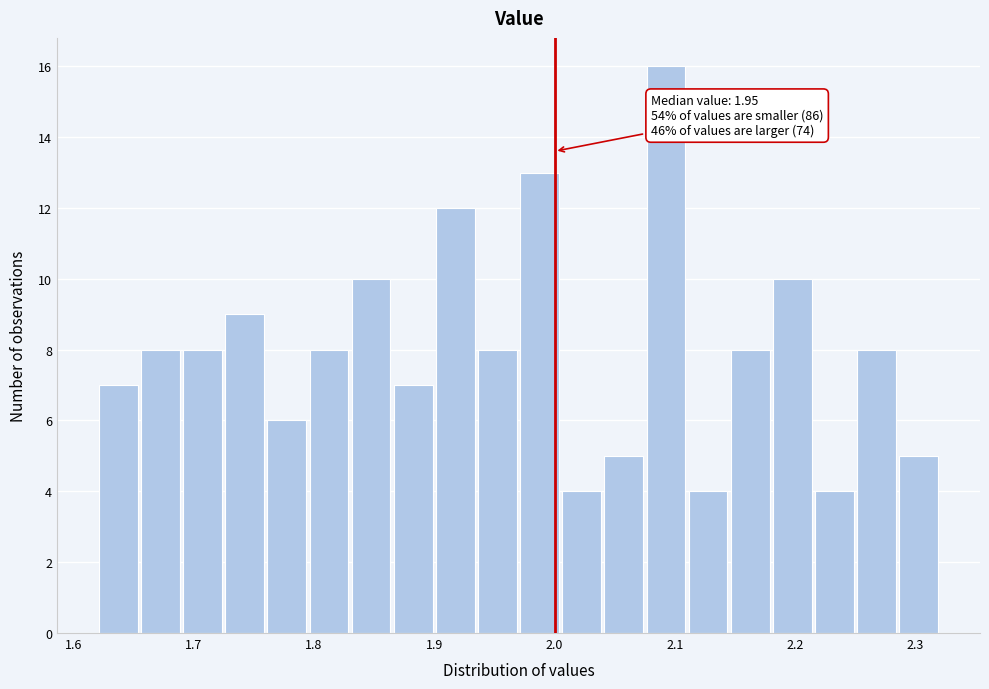

Around what value on the x-axis is the tallest bar? Give the approximate position of its centre, as read against the axis.

2.09